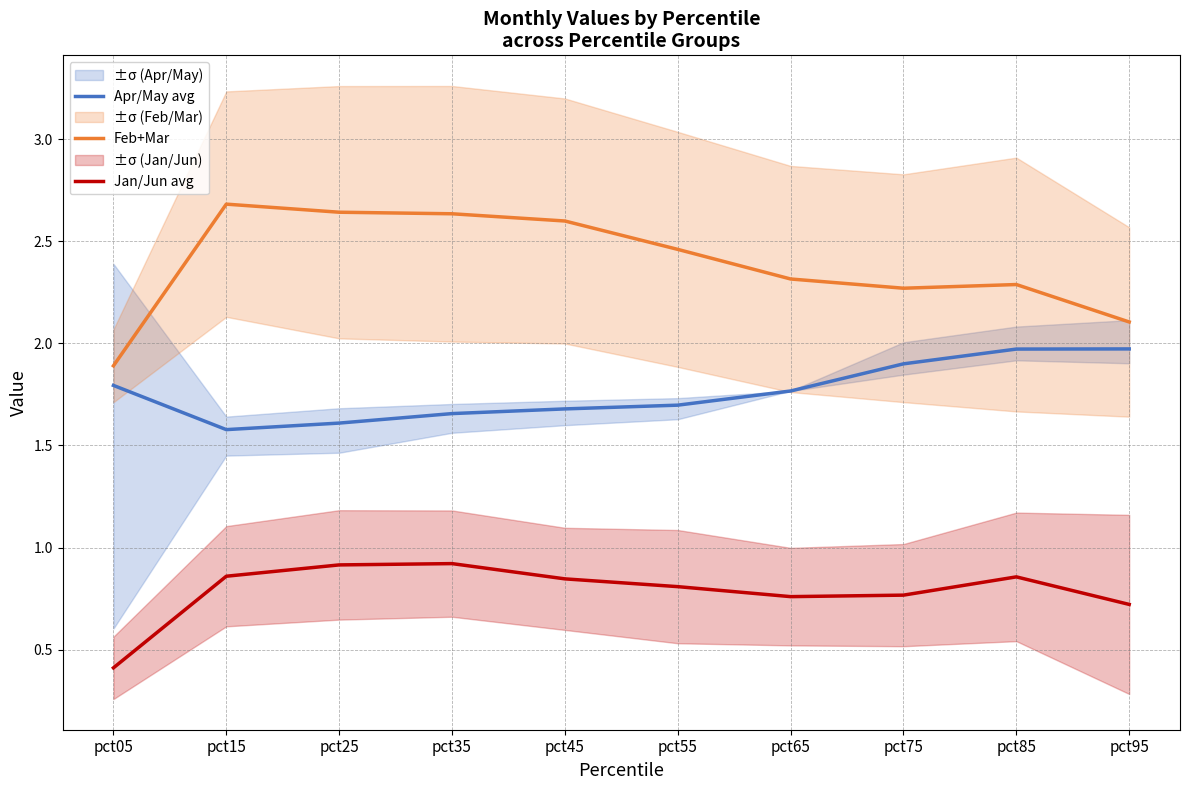

What is the average value of the Feb+Mar series?

2.4